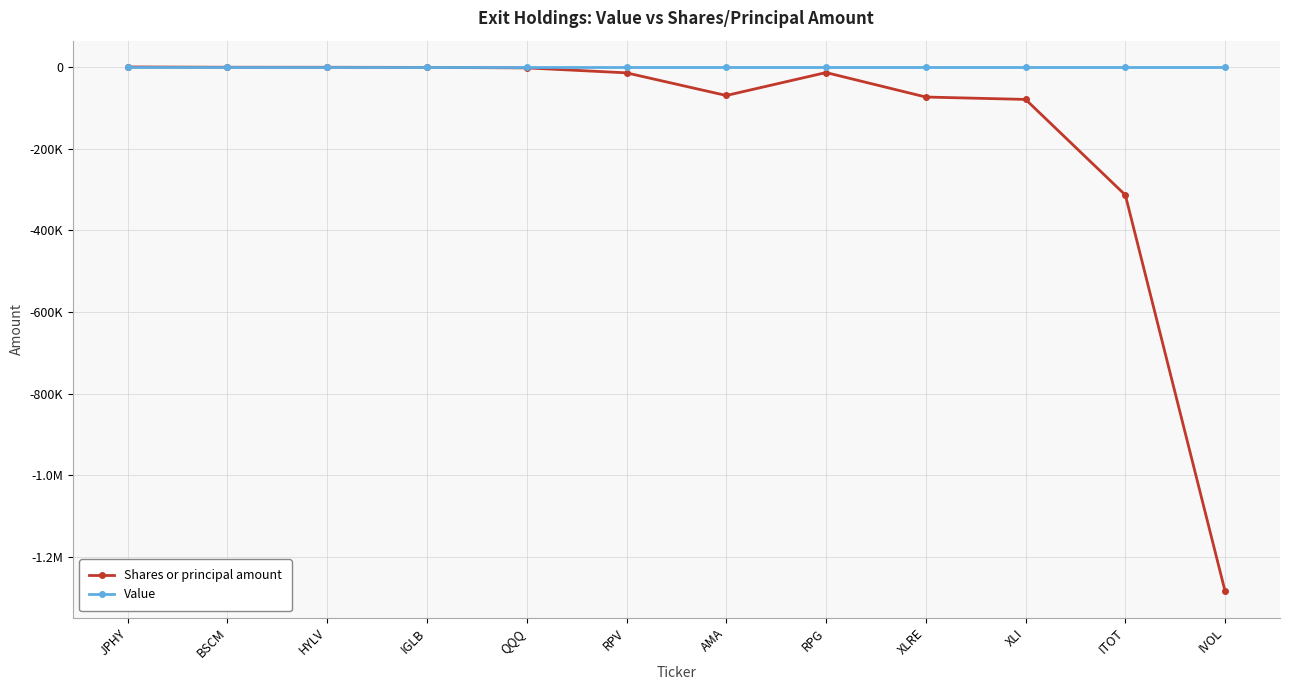

Reading left to right, what are all the values shown in this chart?

Shares or principal amount: -138	-829	-934	-1236	-2441	-14592	-70023	-13844	-73787	-79621	-313727	-1284138
Value: 0	0	0	0	0	0	0	0	0	0	0	0